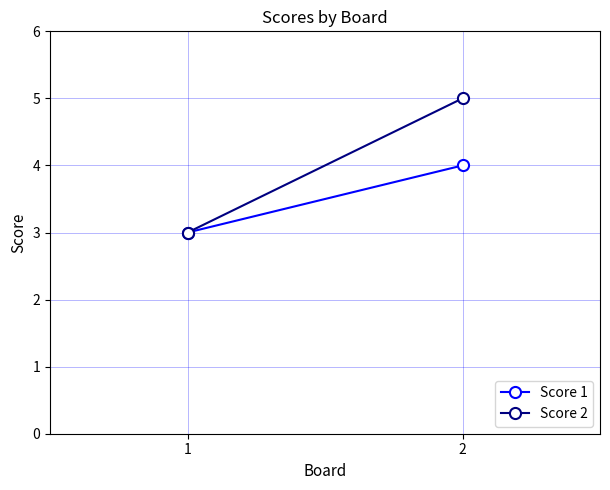

Between 2 and 1, which is larger?

2